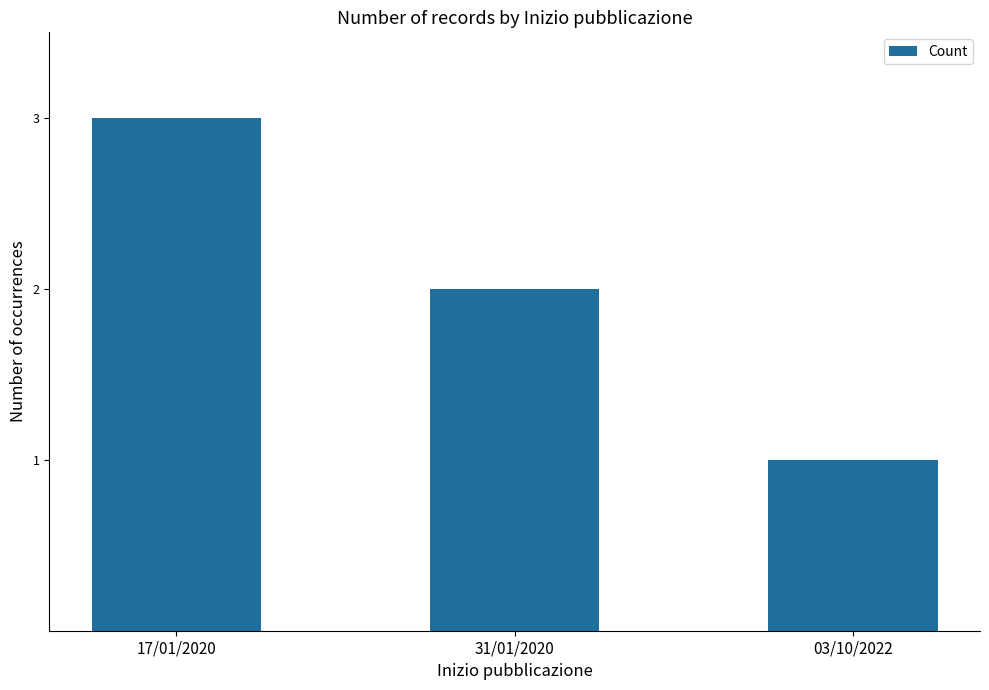

Reading left to right, extract all data points from this chart.

17/01/2020=3	31/01/2020=2	03/10/2022=1